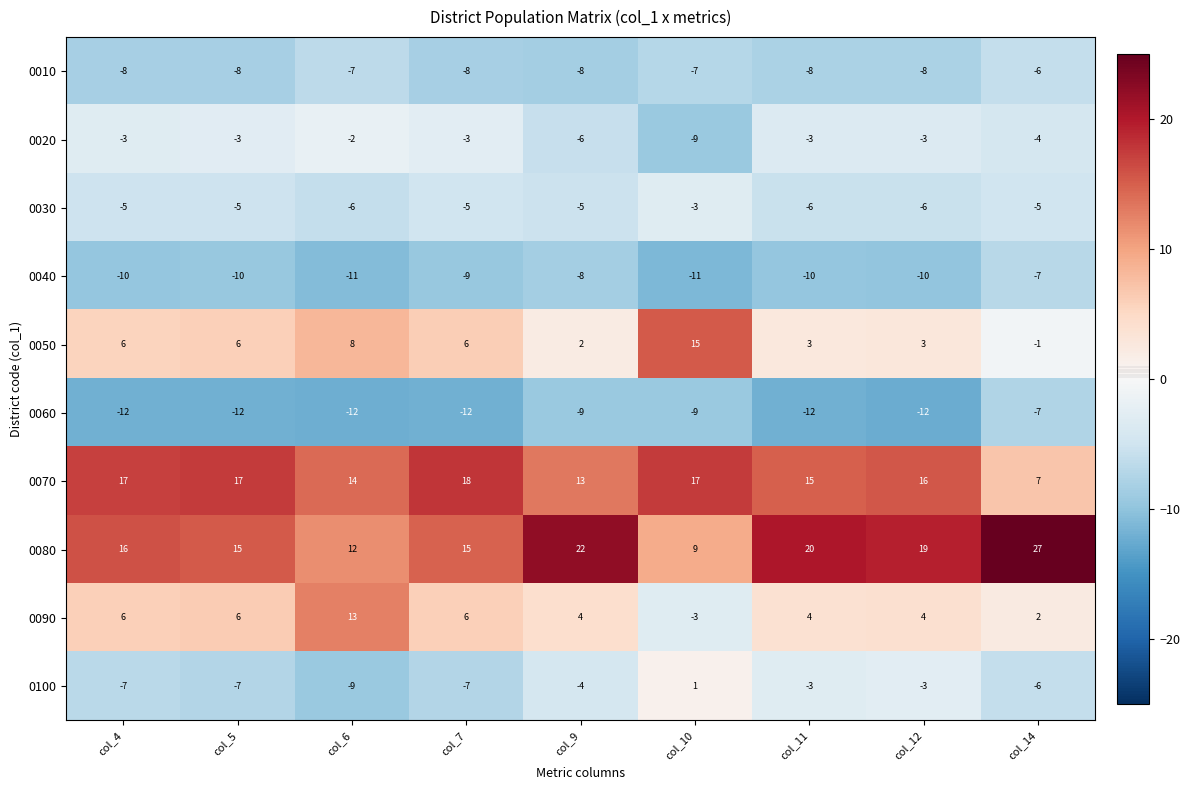

What is the greatest value displayed?

27